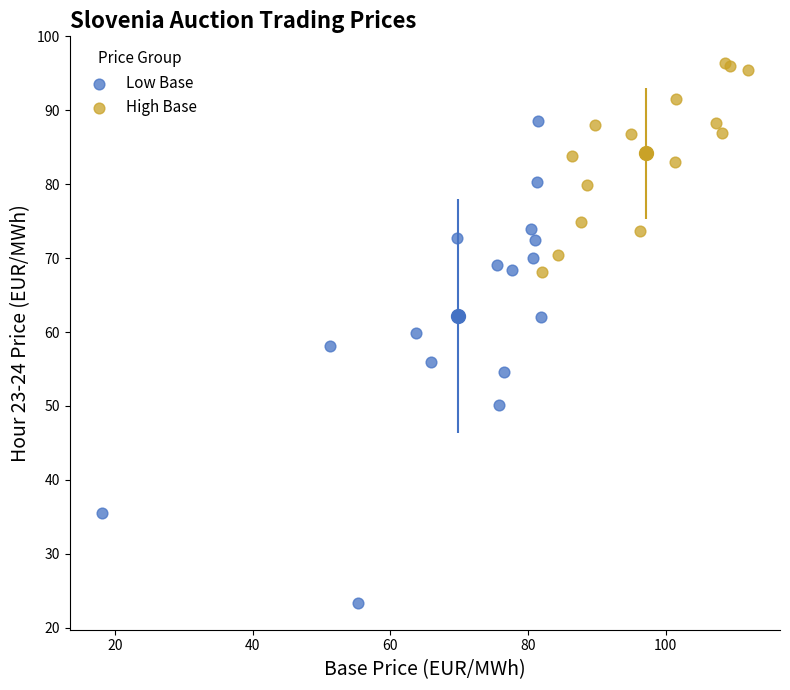

What are all the series names shown in the legend?

Low Base, High Base